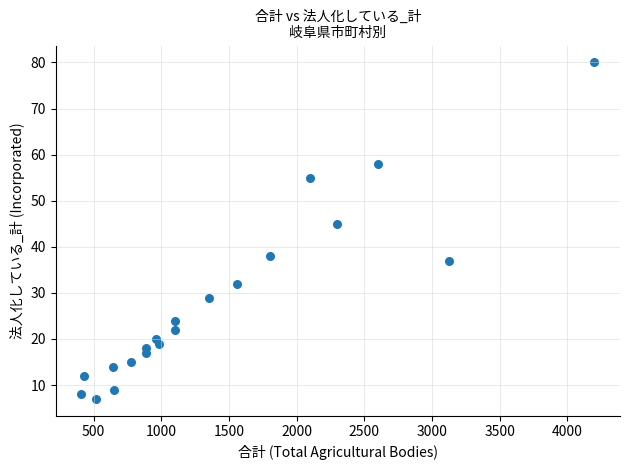

What is the range of Y values (max minus min)?

73